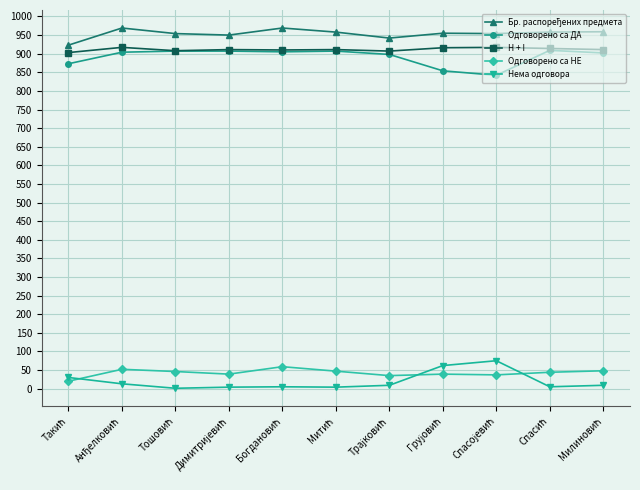

In Одговорено са НЕ, how many points are higher than both neighbors (excluding endpoints)?

3